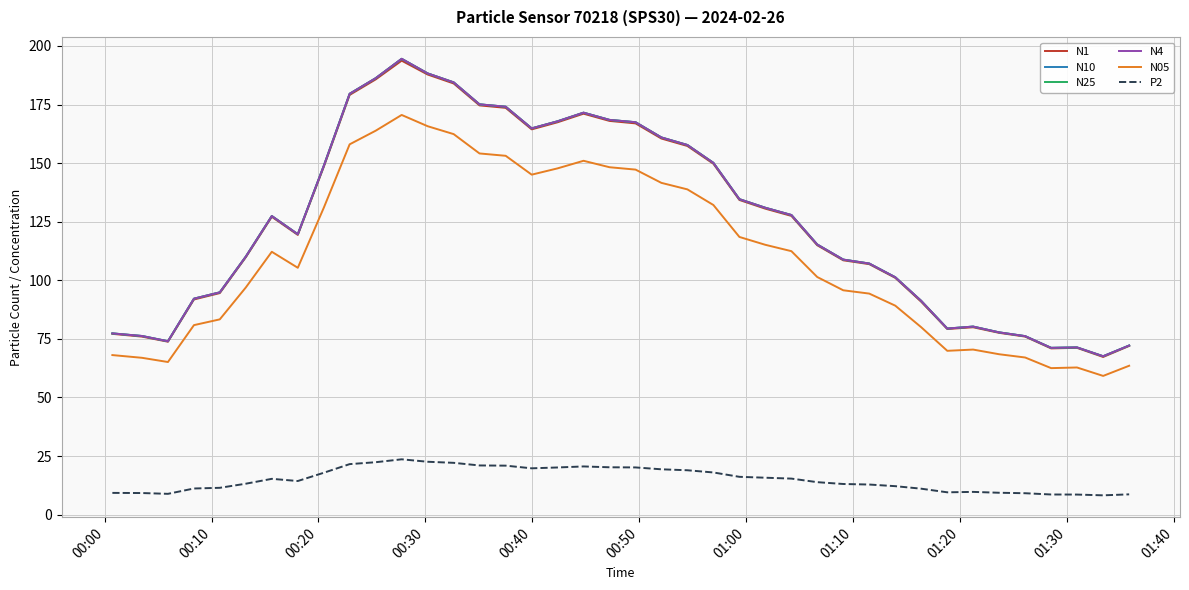

True or false: N05 and P2 intersect in this chart.

False